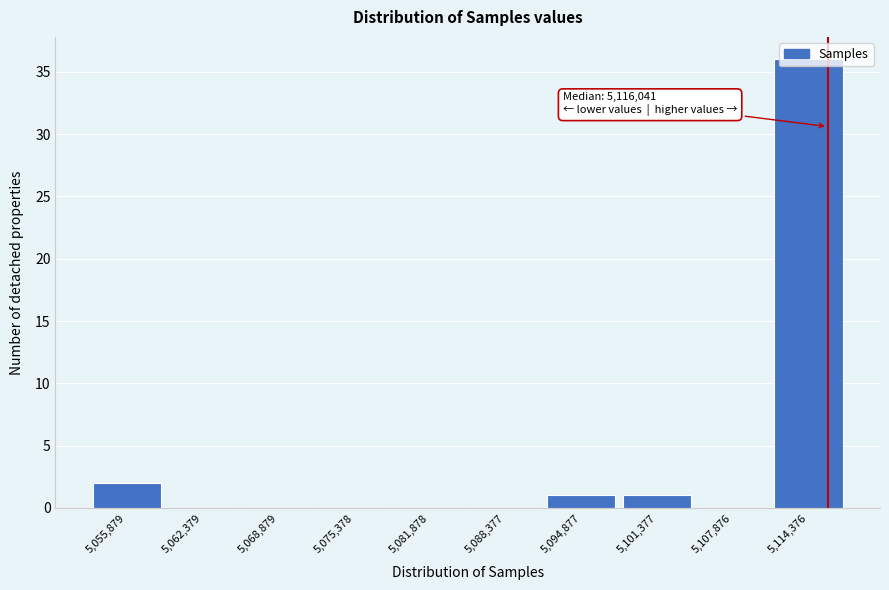

Over which range of the x-axis is the bar tallest?

5111000 to 5118000